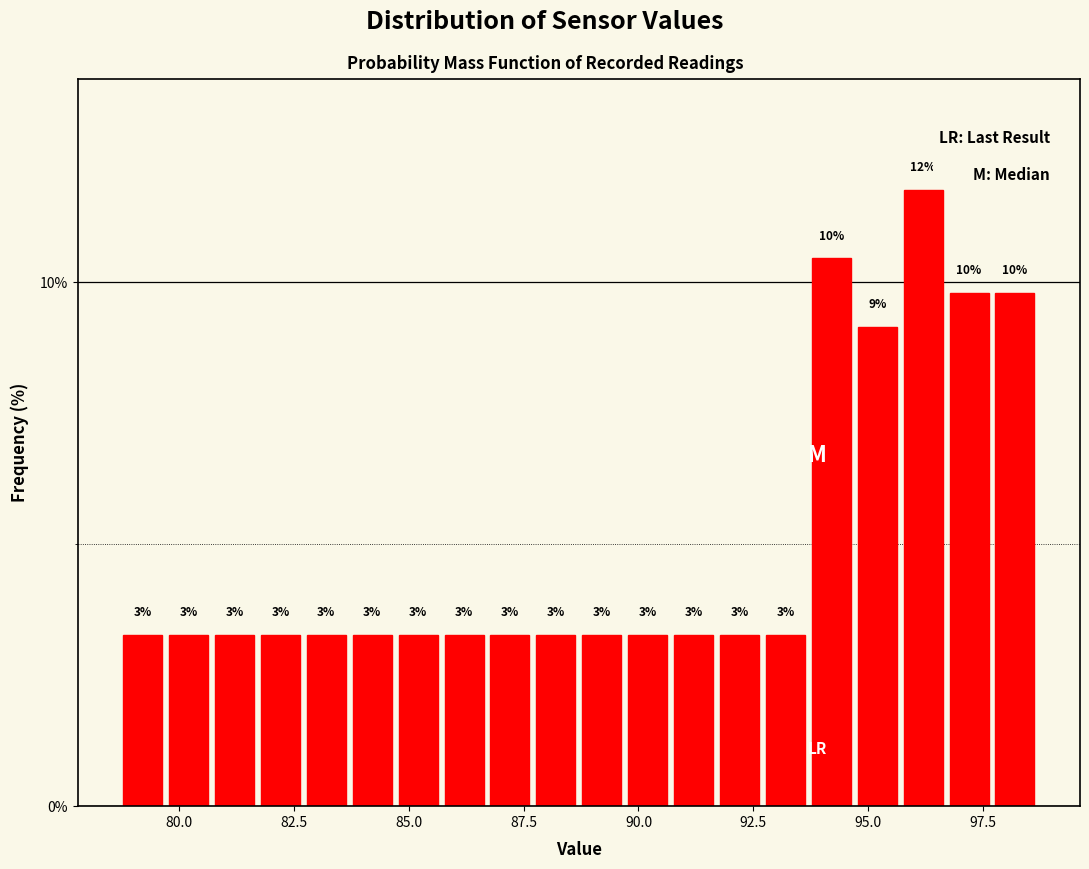

Around what value on the x-axis is the tallest bar? Give the approximate position of its centre, as read against the axis.

96.0